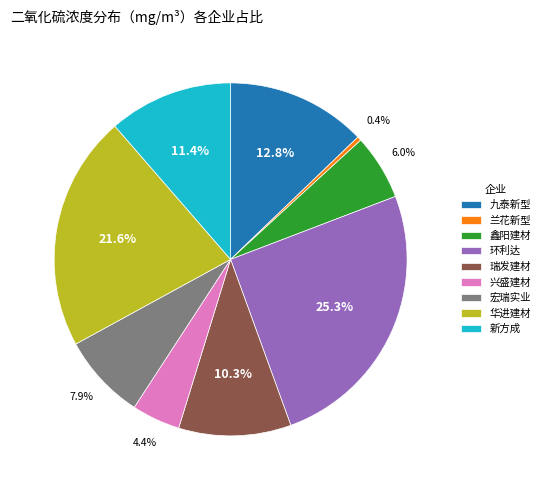

What is the ratio of the value at 宏瑞实业 to the value at 九泰新型?

0.6